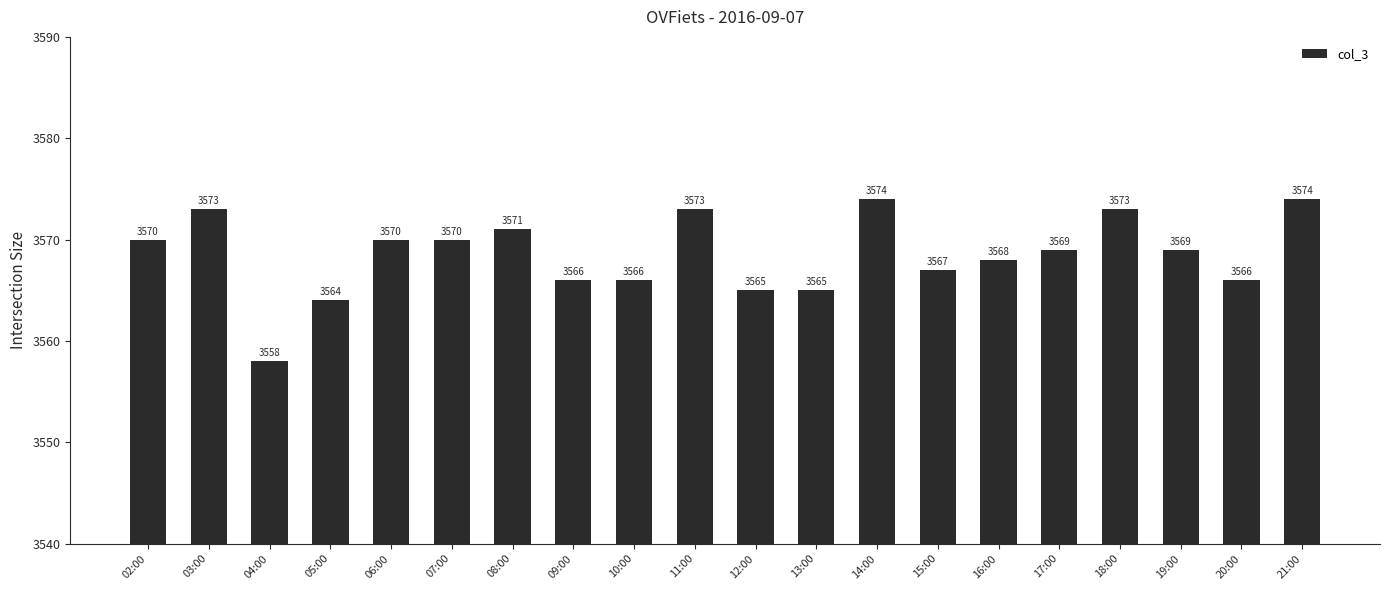

What is the difference between the maximum and minimum values?

16